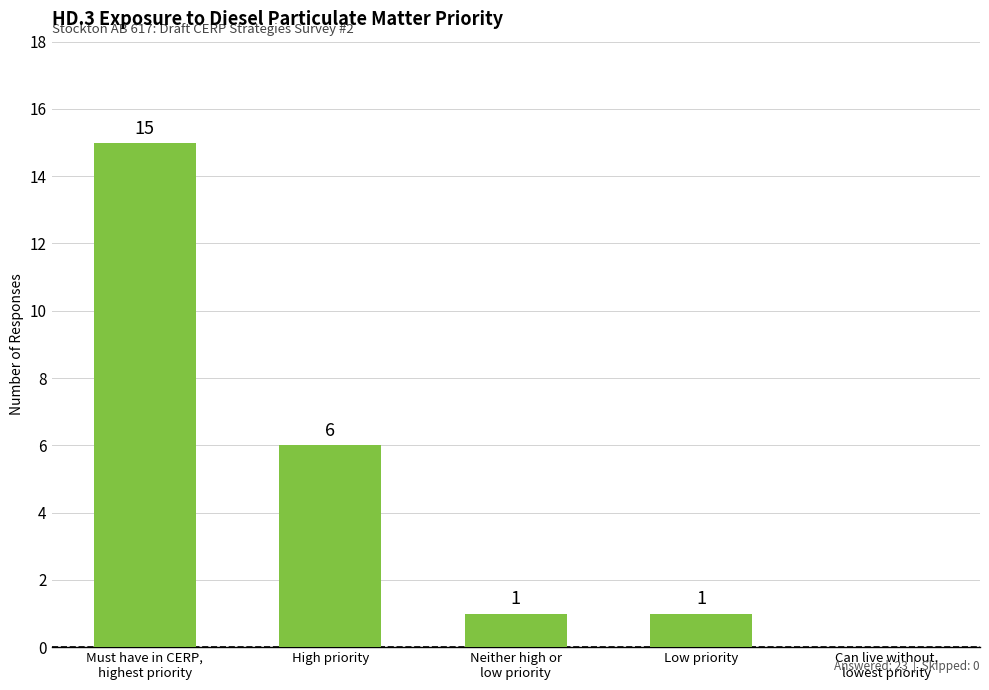

Are the bars horizontal?

No